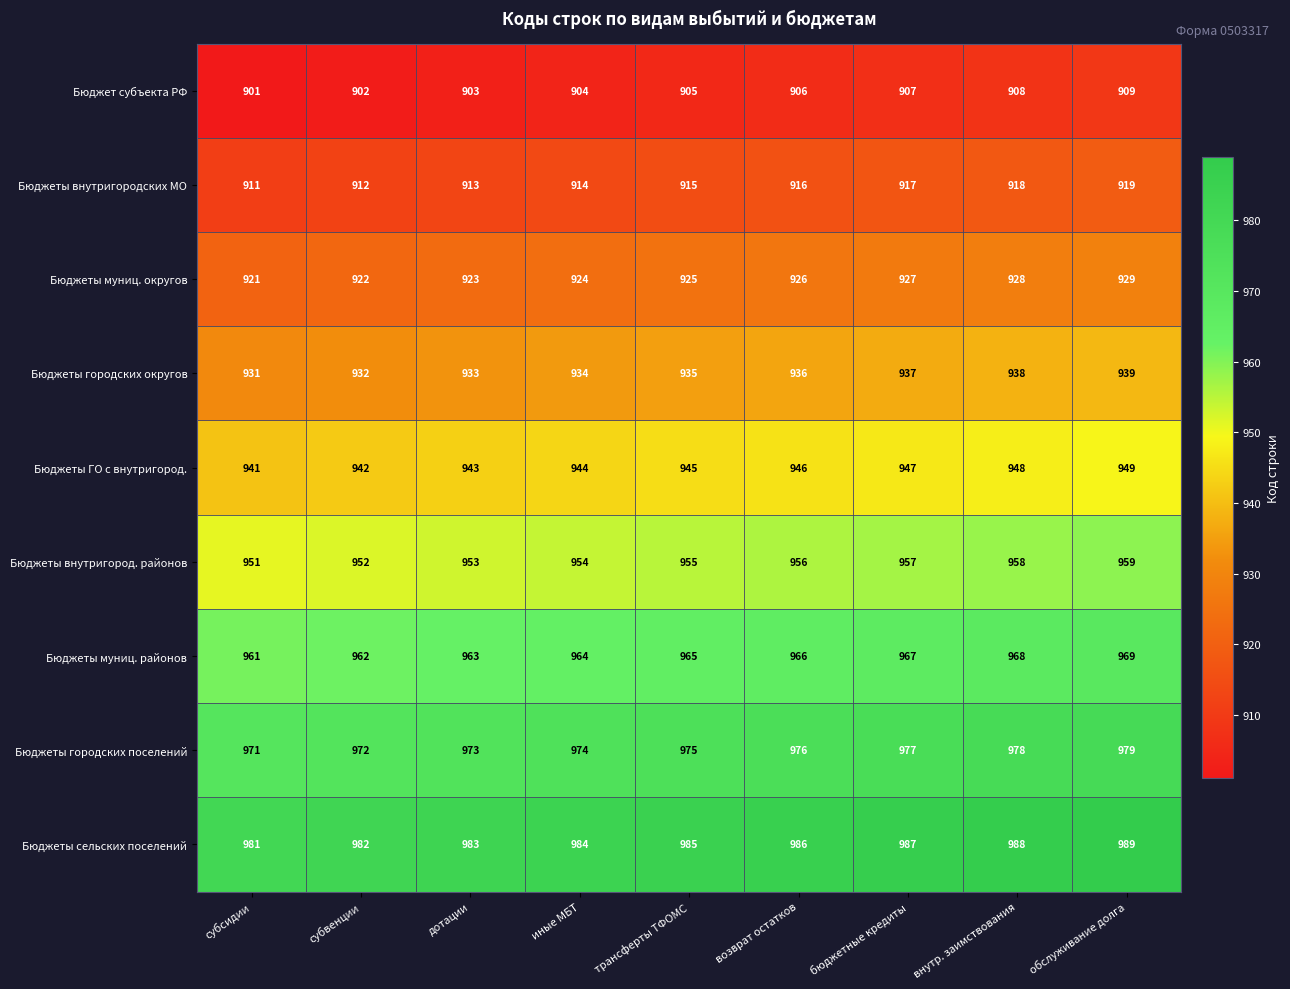

What is the total value across all series at трансферты ТФОМС?

8505